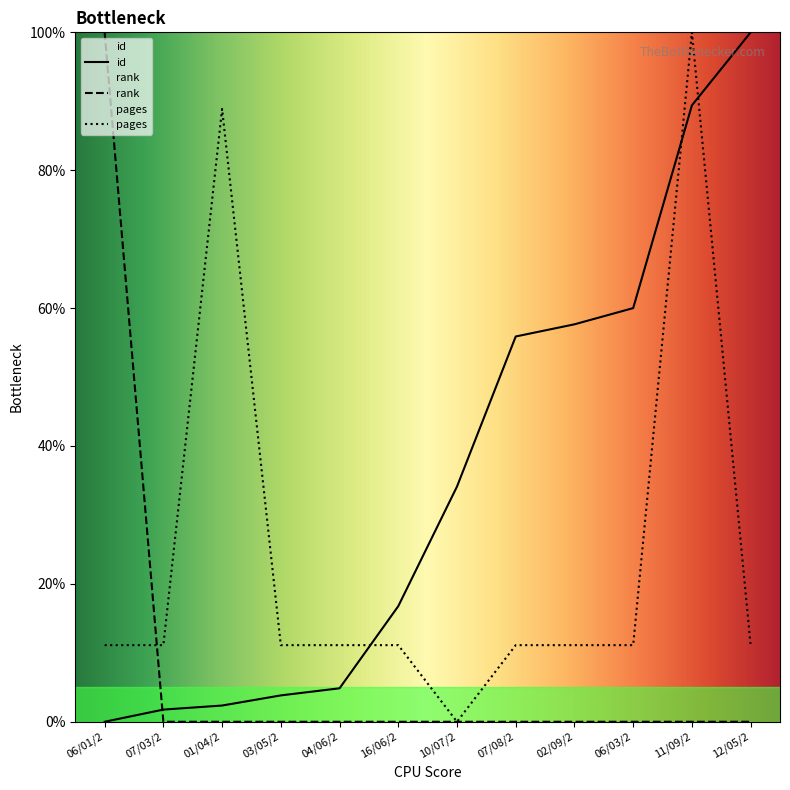

True or false: id has more than 2 points higher than both neighbors.

False